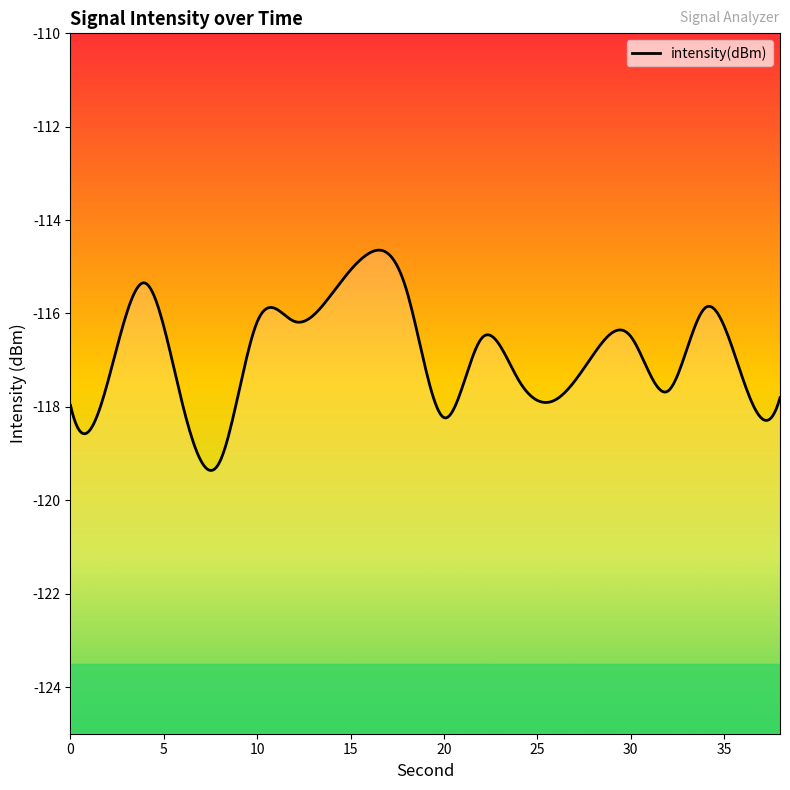

Rank the categories by value from highest to lowest.

16, 4, 18, 14, 34, 12, 10, 30, 22, 28, 36, 24, 2, 32, 38, 26, 6, 0, 20, 8